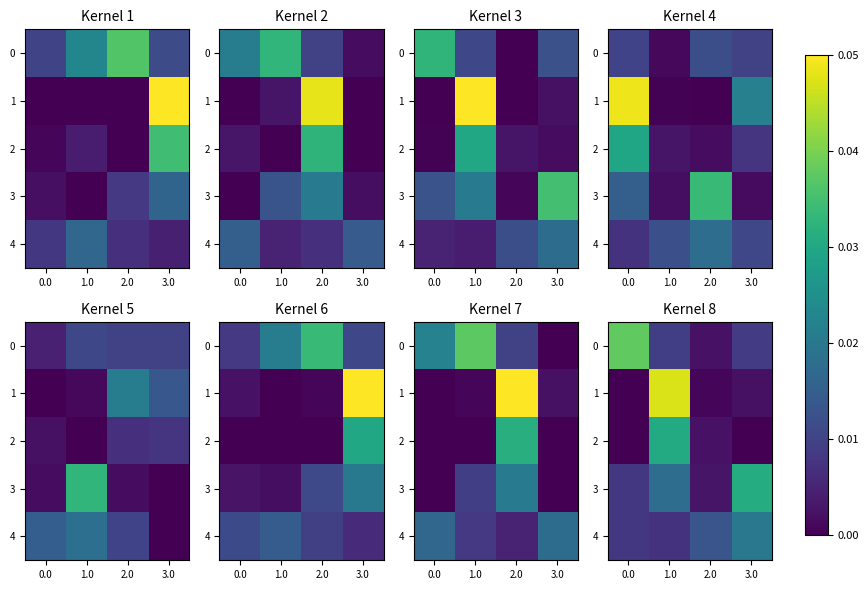

Which series has the widest spread of values?

1